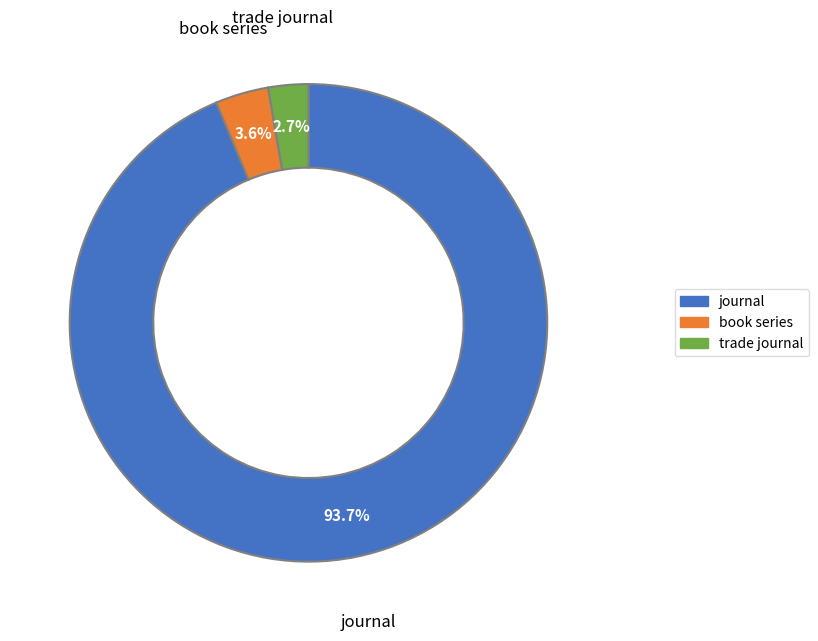

How many segments does this pie chart have?

3